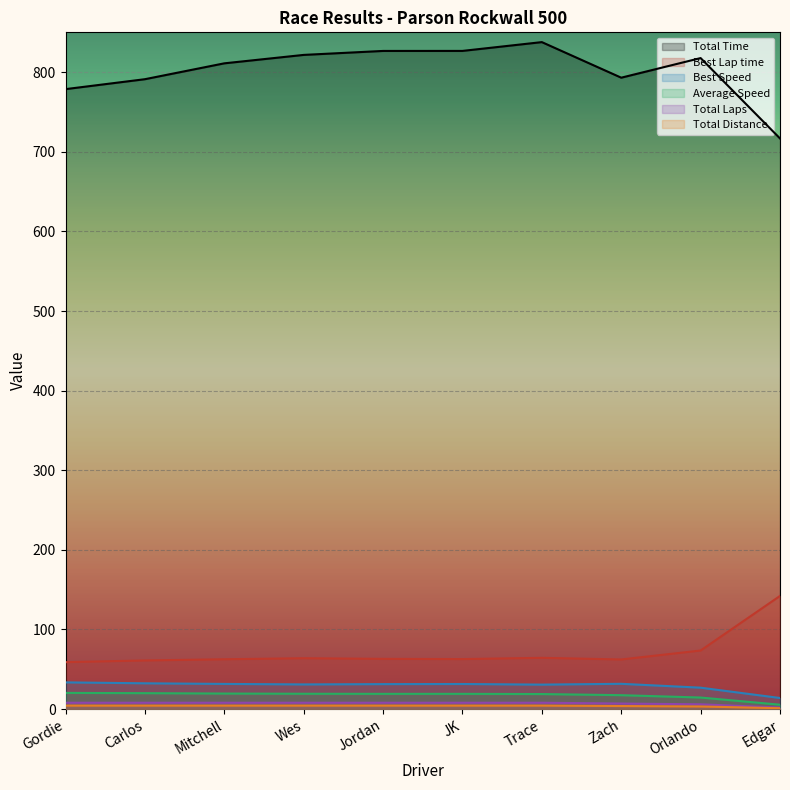

At how many categories does at least one series exceed 196?

10